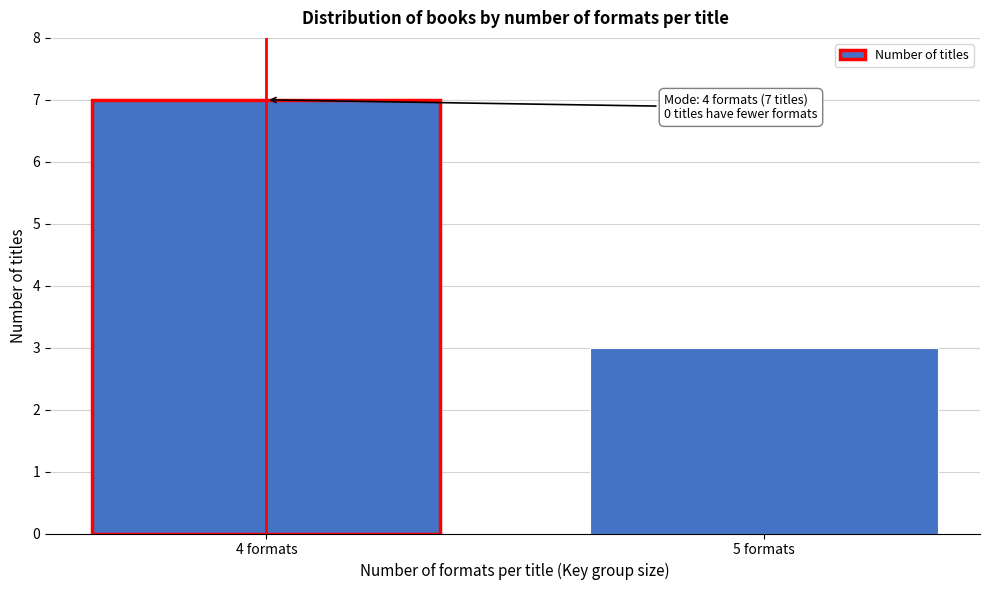

Reading right to left, extract all data points from this chart.

5 formats=3	4 formats=7